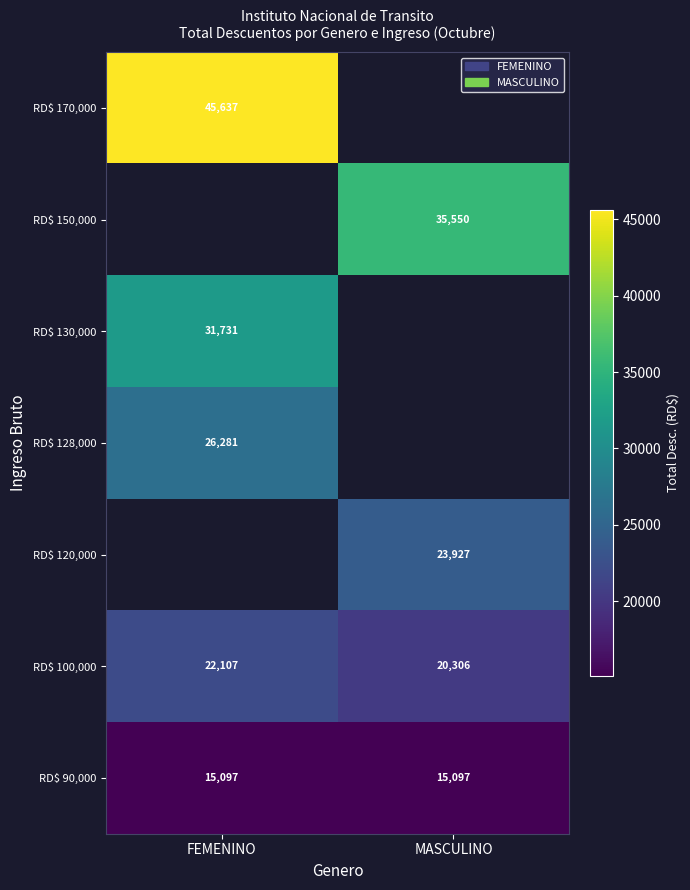

Which series changed the most between FEMENINO and MASCULINO?

RD$ 100,000